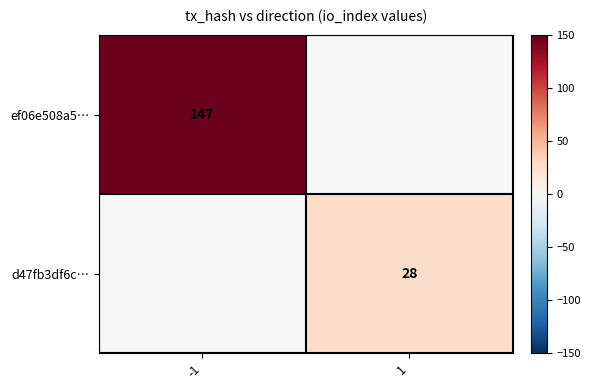

How many values in ef06e508a5… are above zero?

1